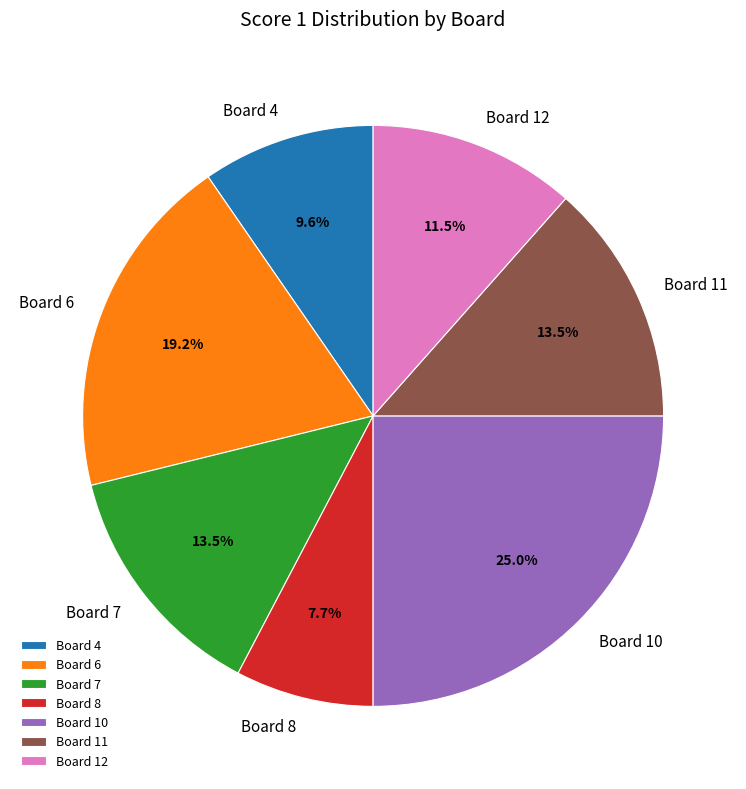

Is it true that Board 8 is 8% of the pie?

True